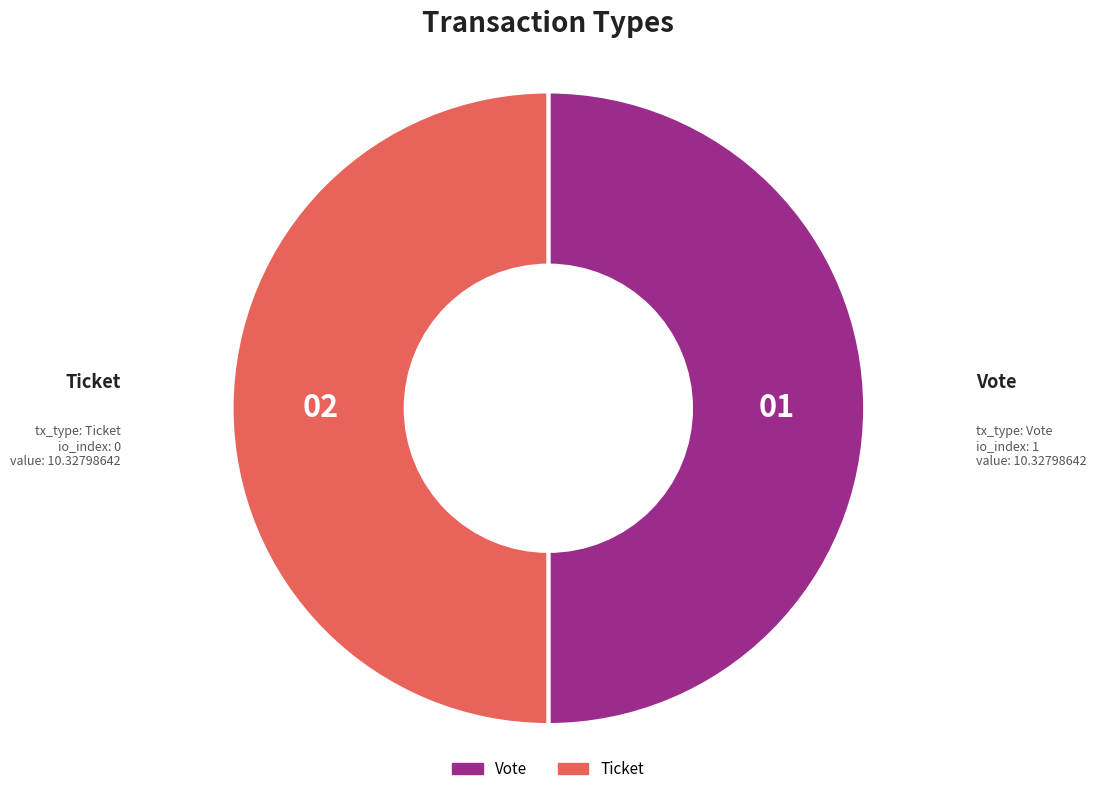

Approximately how many times larger is the value at Vote compared to Ticket?

1.0